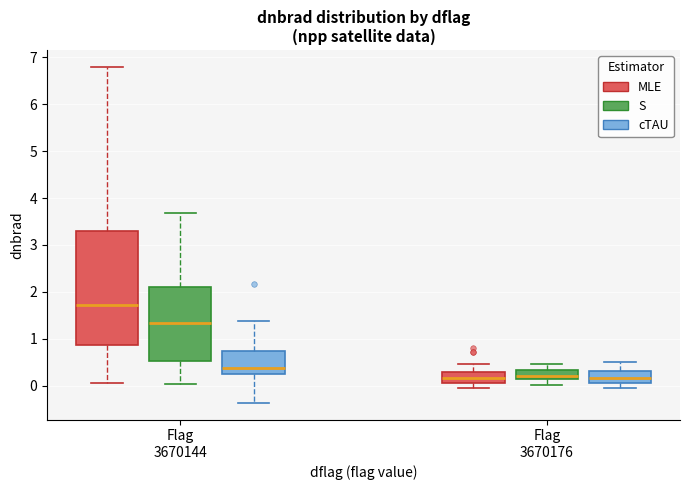

Reading left to right, transcribe this box plot: for each box, give where its median line is, the range the box spans, and where its two whiskers end, as read against the y-axis. The values are not printed on the chart, so give them approximately, as read against the axis.

Flag 3670144 (MLE): median 1.7, box 0.9 to 3.3, whiskers 0.1 to 6.8
Flag 3670144 (S): median 1.3, box 0.5 to 2.1, whiskers 0.0 to 3.7
Flag 3670144 (cTAU): median 0.4, box 0.3 to 0.7, whiskers -0.4 to 1.4
Flag 3670176 (MLE): median 0.2, box 0.0 to 0.3, whiskers -0.1 to 0.5
Flag 3670176 (S): median 0.2, box 0.1 to 0.3, whiskers 0.0 to 0.5
Flag 3670176 (cTAU): median 0.2, box 0.1 to 0.3, whiskers -0.1 to 0.5